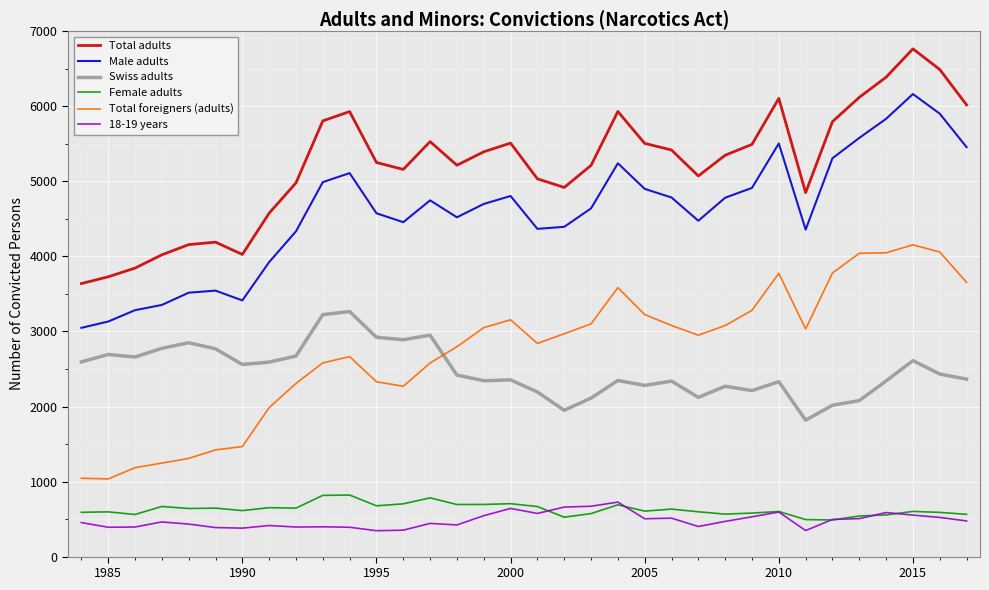

Which series has the largest total across all categories?

Total adults